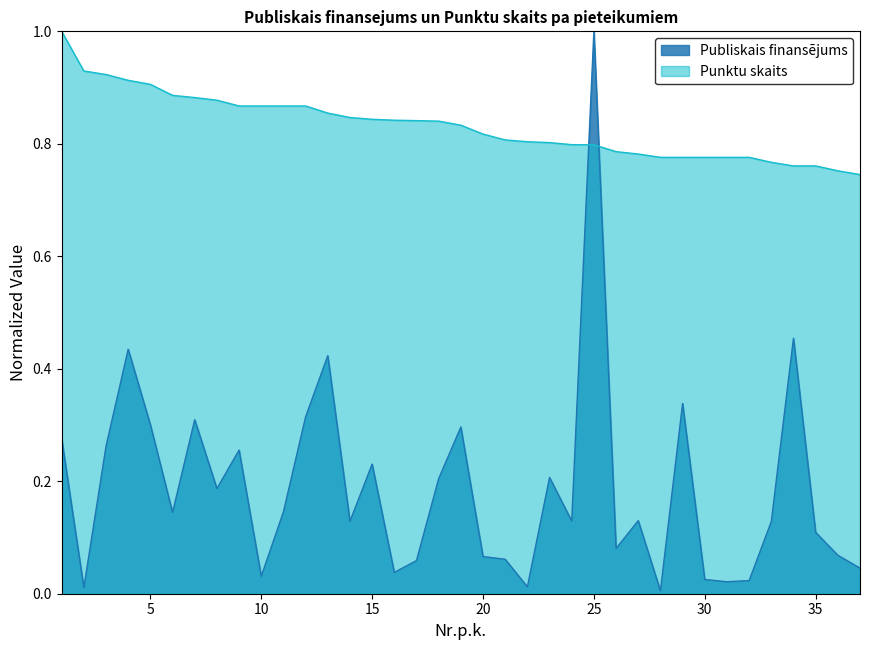

How many lines are shown in the chart?

2